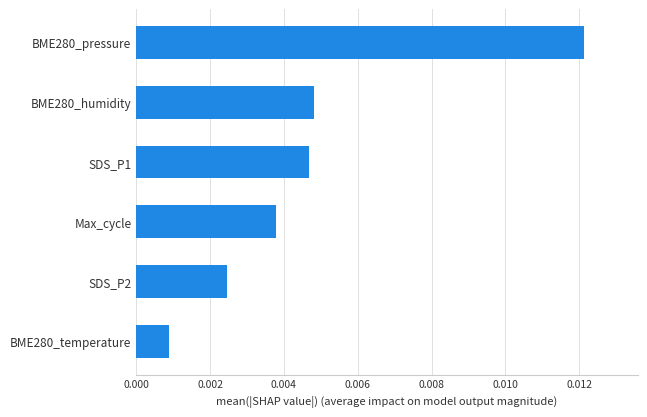

At which label is the value closest to 0?

BME280_temperature